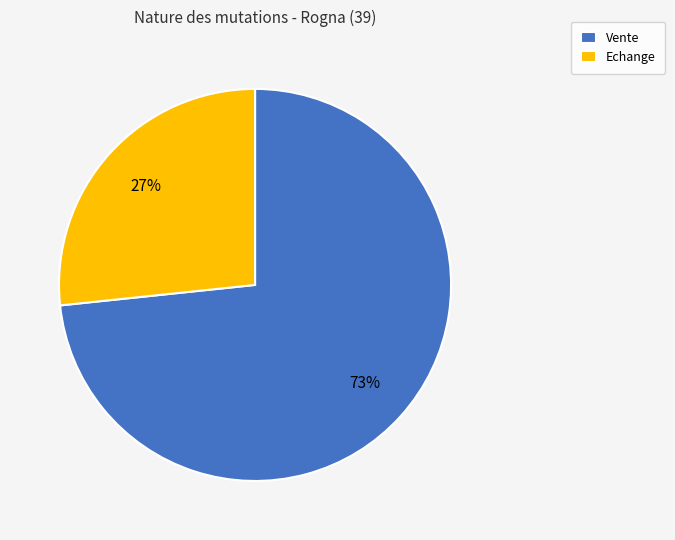

How many segments does this pie chart have?

2